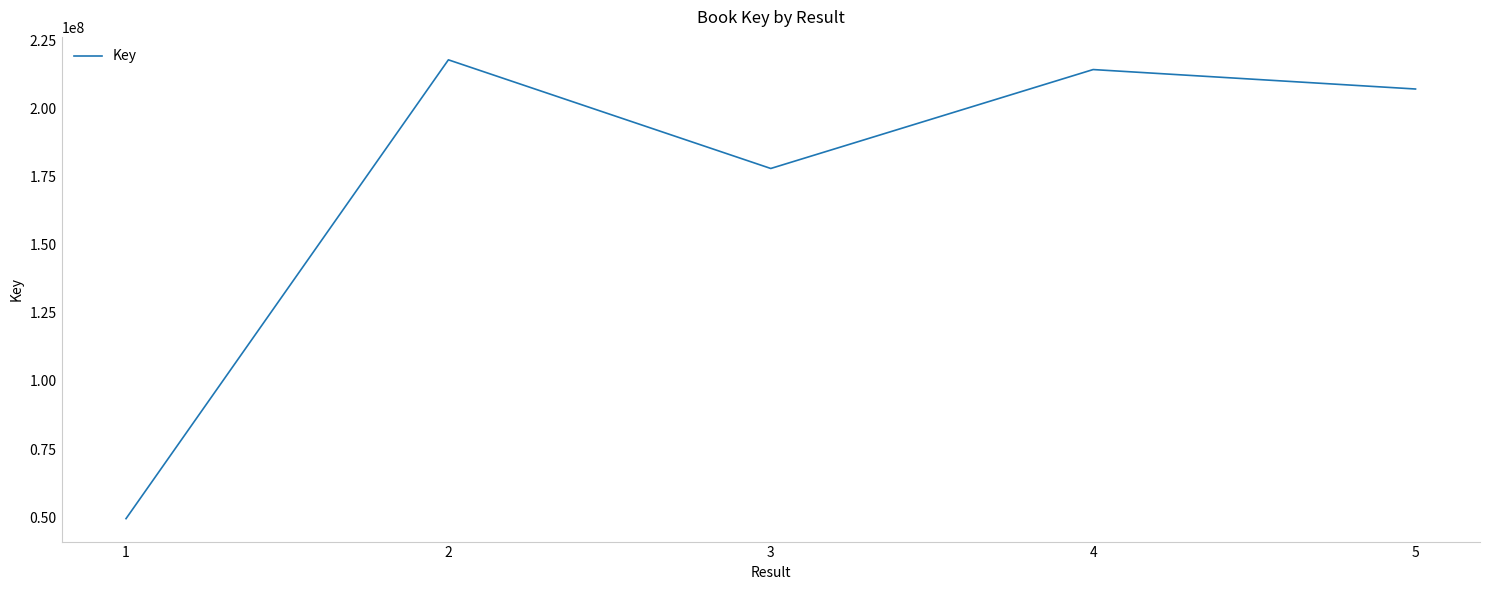

What is the difference between the maximum and second lowest values?

39923348